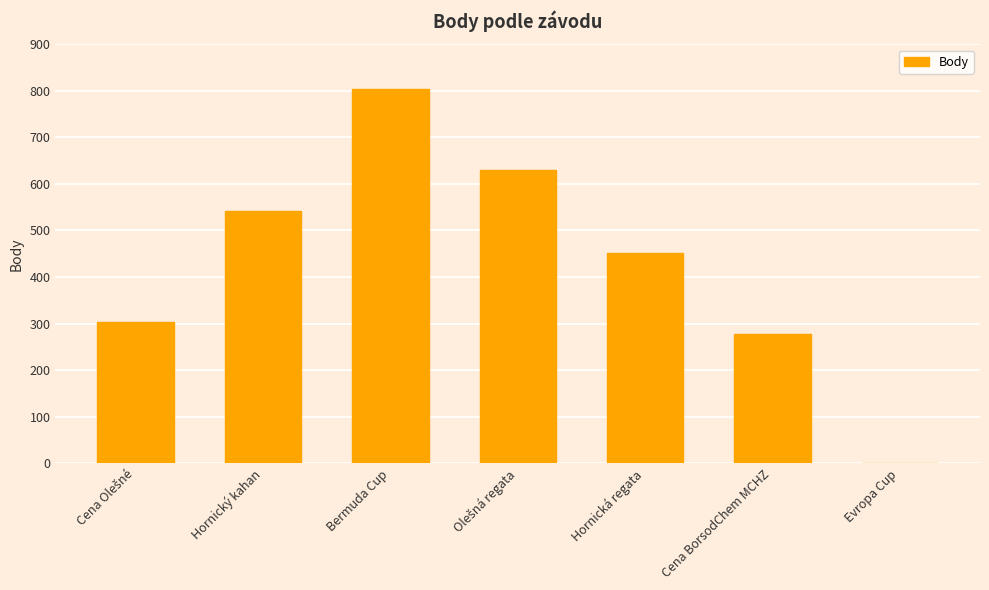

Which has a higher value, Hornická regata or Evropa Cup?

Hornická regata